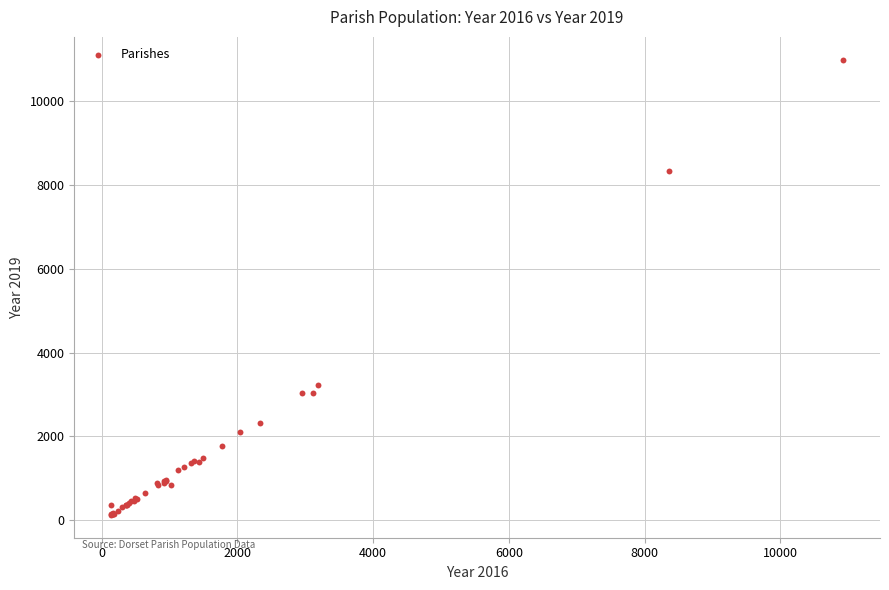

What Y value in the scatter plot is closest to 5559?

3233